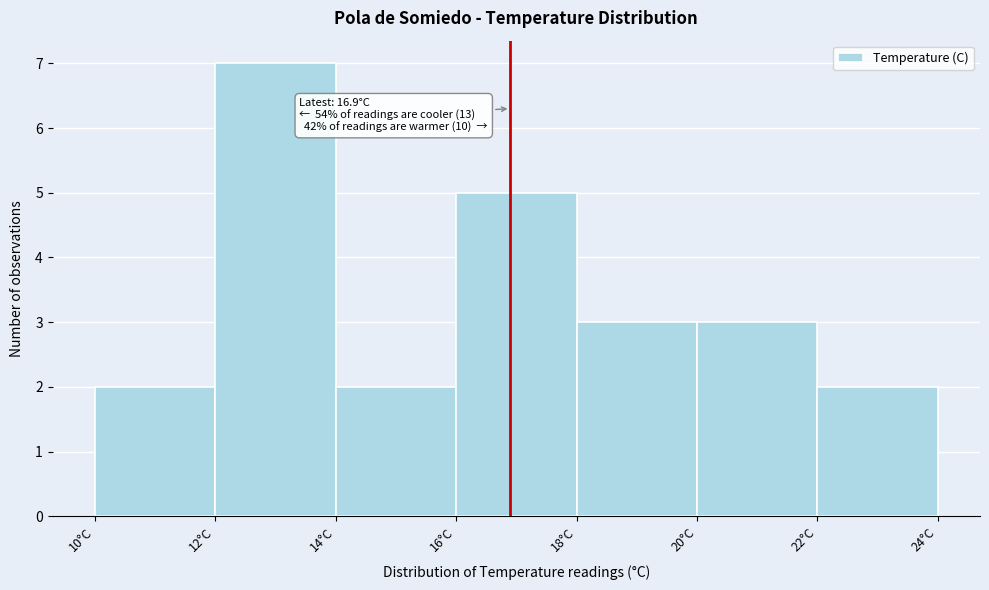

Over which range of the x-axis is the bar tallest?

12 to 14